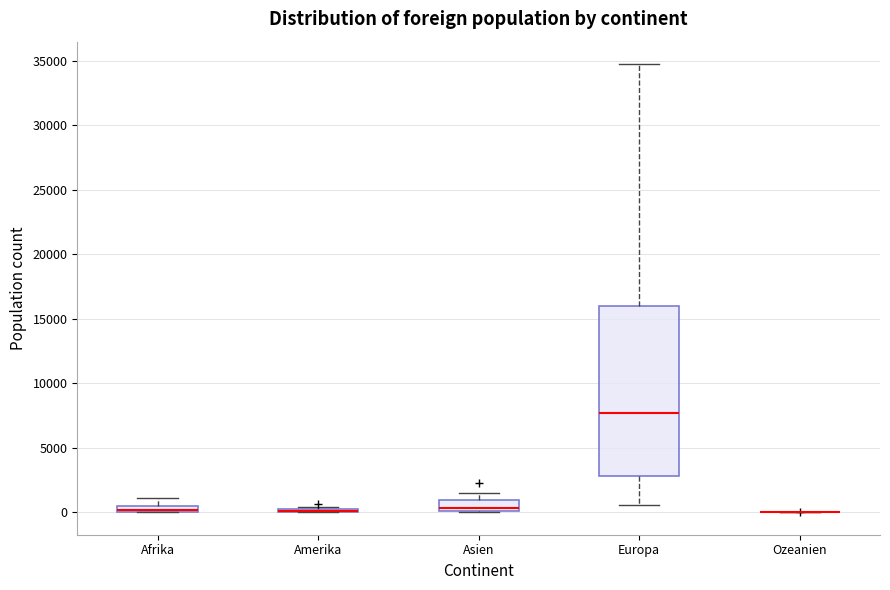

Comparing the boxes themselves (not the whiskers), which one is the tallest?

Europa